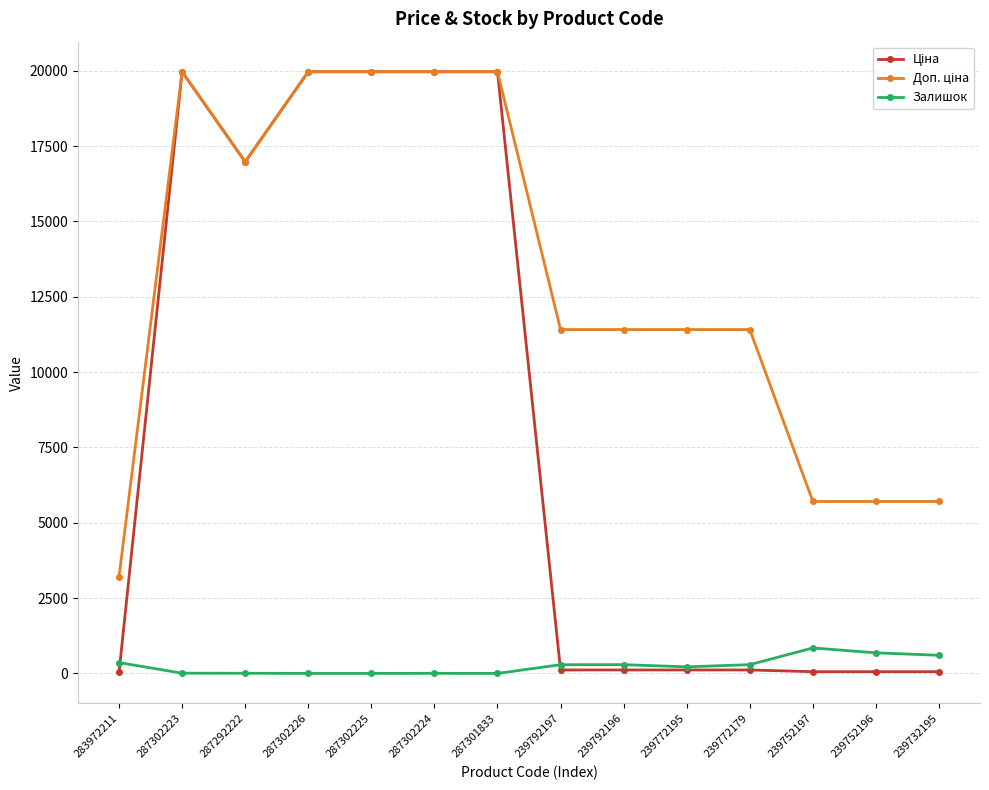

Is it true that Залишок equals 0.0 at 287301833?

True